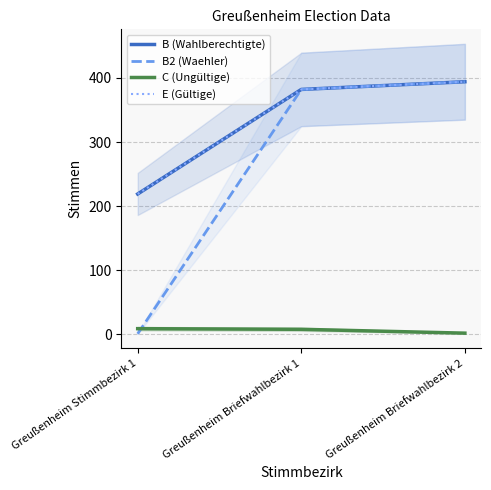

At Greußenheim Stimmbezirk 1, list the series in order from largest to smallest.

B (Wahlberechtigte), E (Gültige), C (Ungültige), B2 (Waehler)